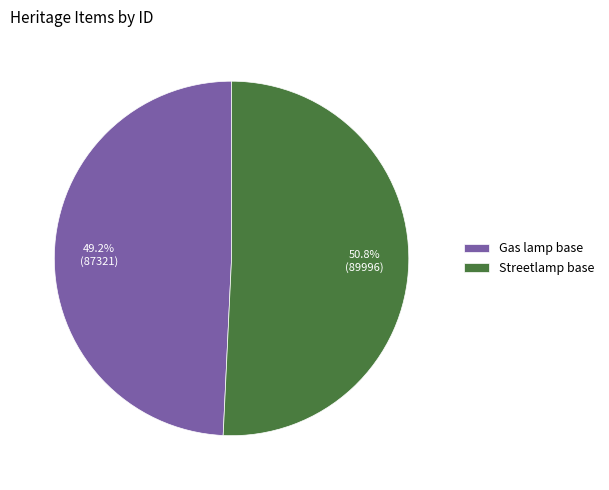

How many segments does this pie chart have?

2